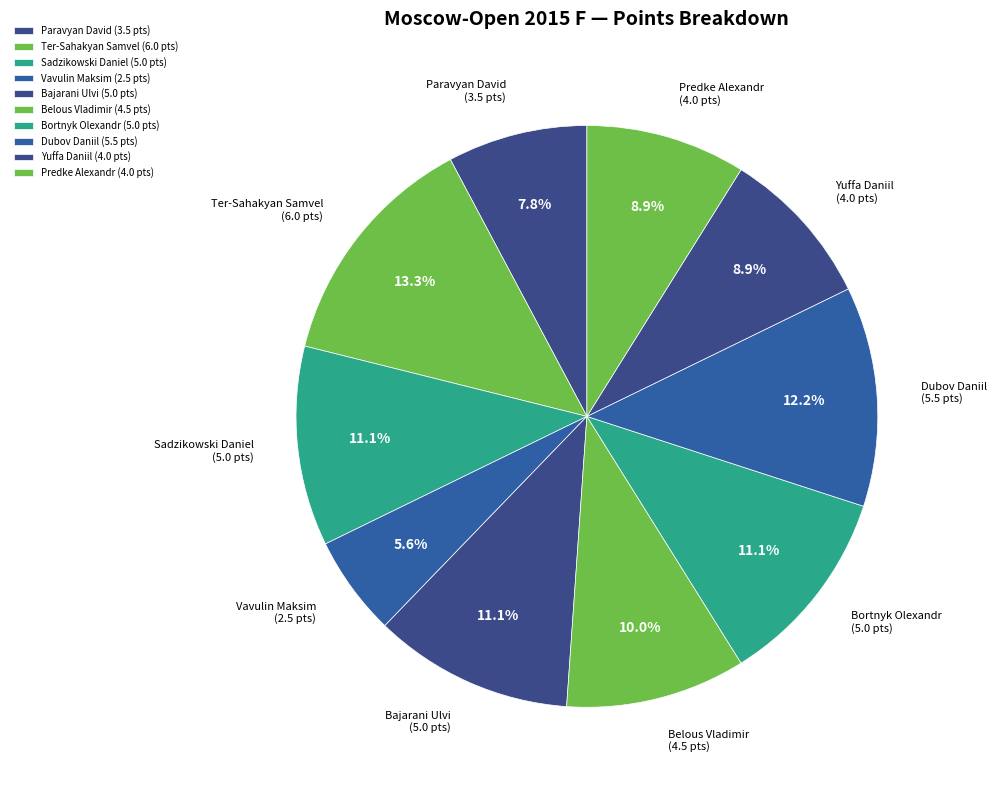

Between Paravyan David and Predke Alexandr, which is larger?

Predke Alexandr